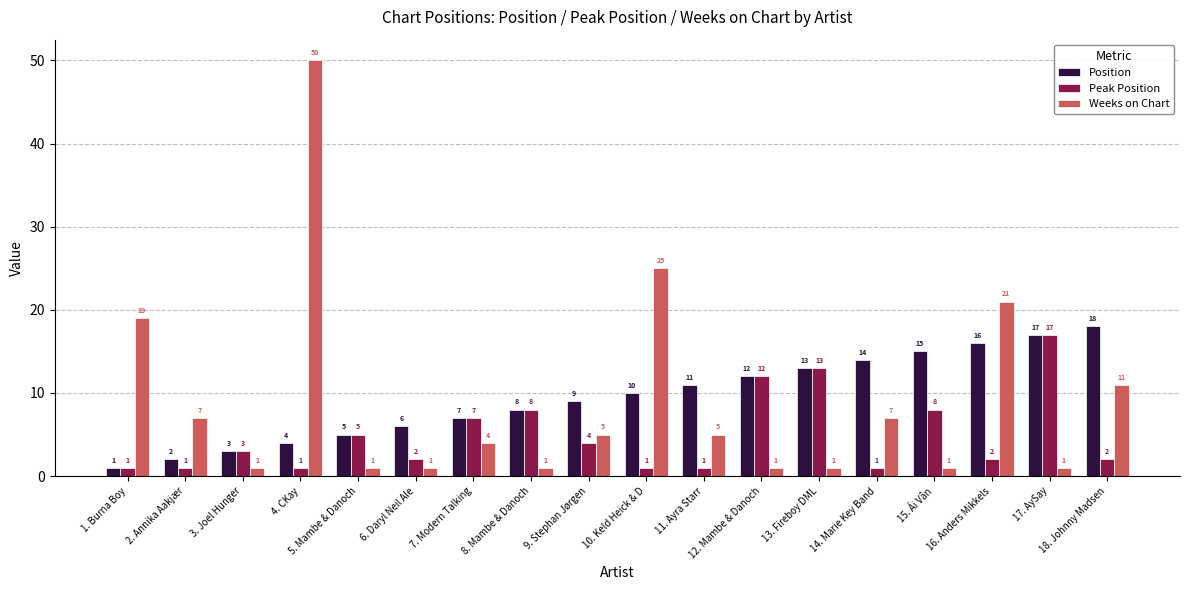

Reading right to left, extract all data points from this chart.

Position: 18. Johnny Madsen=18	17. AySay=17	16. Anders Mikkels=16	15. Ái Vân=15	14. Marie Key Band=14	13. Fireboy DML=13	12. Mambe & Danoch=12	11. Ayra Starr=11	10. Keld Heick & D=10	9. Stephan Jørgen=9	8. Mambe & Danoch=8	7. Modern Talking=7	6. Daryl Neil Ale=6	5. Mambe & Danoch=5	4. CKay=4	3. Joel Hunger=3	2. Annika Aakjær=2	1. Burna Boy=1
Peak Position: 18. Johnny Madsen=2	17. AySay=17	16. Anders Mikkels=2	15. Ái Vân=8	14. Marie Key Band=1	13. Fireboy DML=13	12. Mambe & Danoch=12	11. Ayra Starr=1	10. Keld Heick & D=1	9. Stephan Jørgen=4	8. Mambe & Danoch=8	7. Modern Talking=7	6. Daryl Neil Ale=2	5. Mambe & Danoch=5	4. CKay=1	3. Joel Hunger=3	2. Annika Aakjær=1	1. Burna Boy=1
Weeks on Chart: 18. Johnny Madsen=11	17. AySay=1	16. Anders Mikkels=21	15. Ái Vân=1	14. Marie Key Band=7	13. Fireboy DML=1	12. Mambe & Danoch=1	11. Ayra Starr=5	10. Keld Heick & D=25	9. Stephan Jørgen=5	8. Mambe & Danoch=1	7. Modern Talking=4	6. Daryl Neil Ale=1	5. Mambe & Danoch=1	4. CKay=50	3. Joel Hunger=1	2. Annika Aakjær=7	1. Burna Boy=19